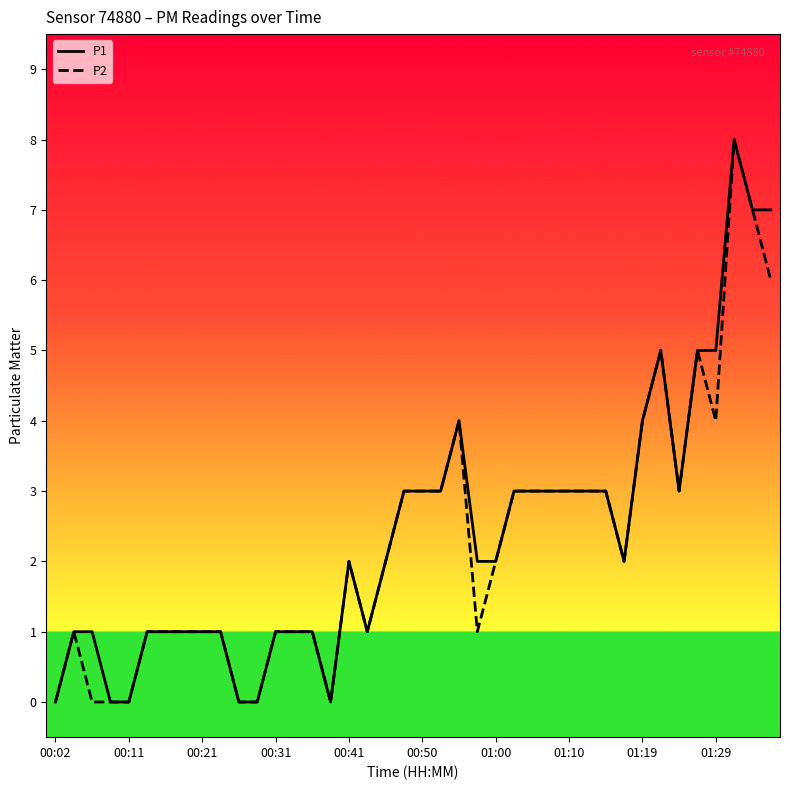

What is the average value of the P1 series?

2